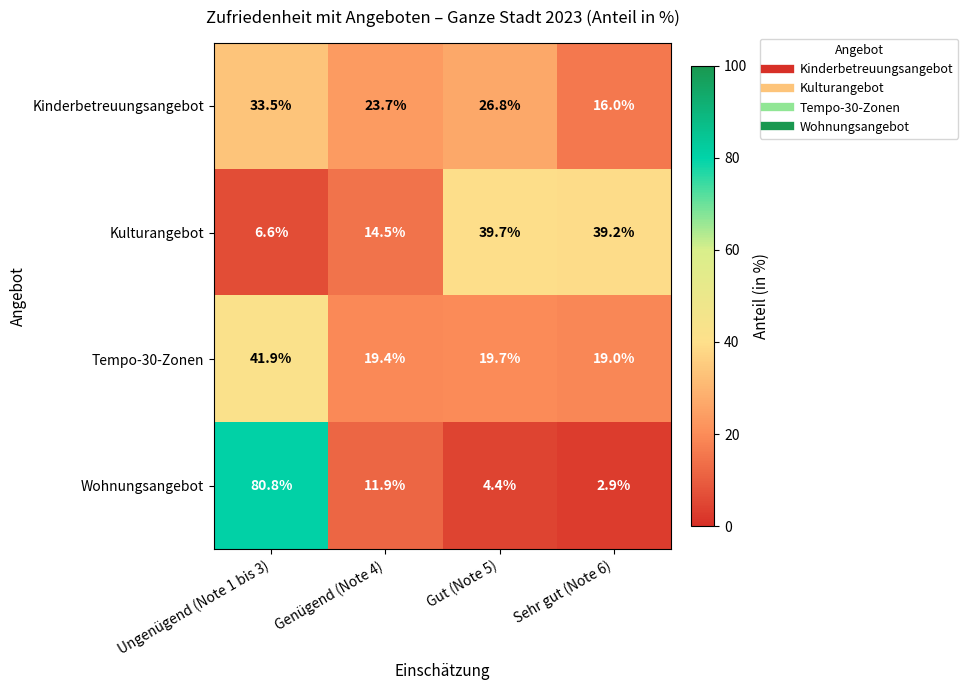

What is the sum of all Wohnungsangebot values?

100.0